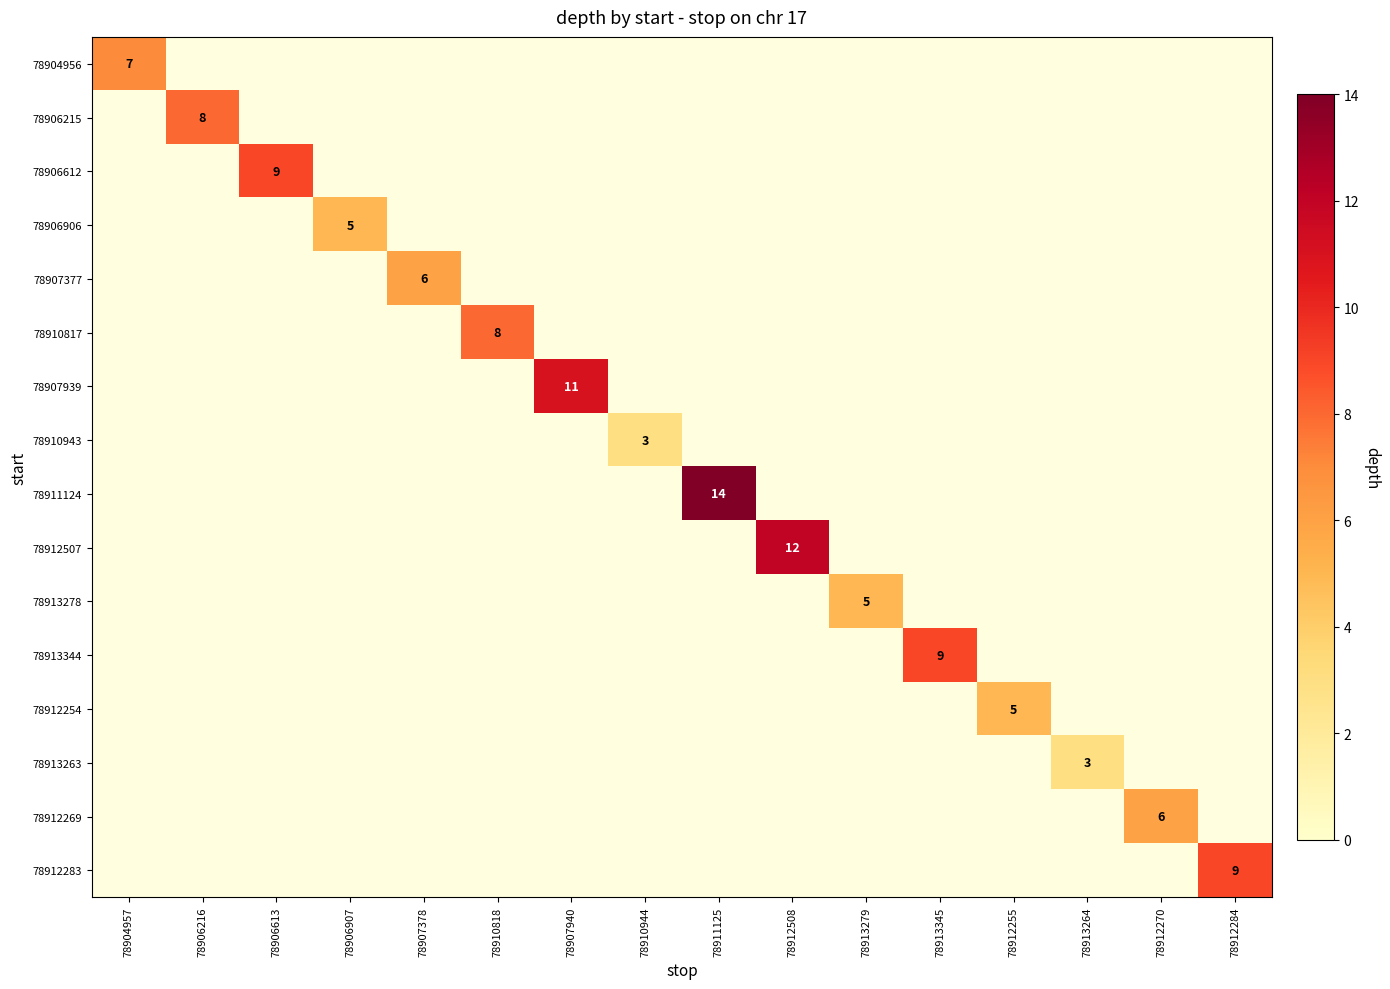

Is it true that 78910817 equals 8 at 78910818?

True